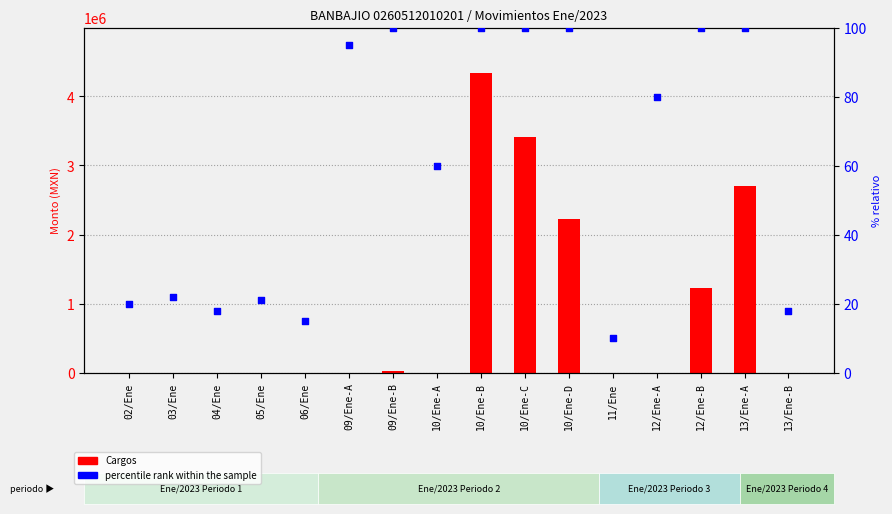

Is the value of Cargos at 10/Ene-C greater than the value of percentile rank within the sample at 10/Ene-B?

Yes